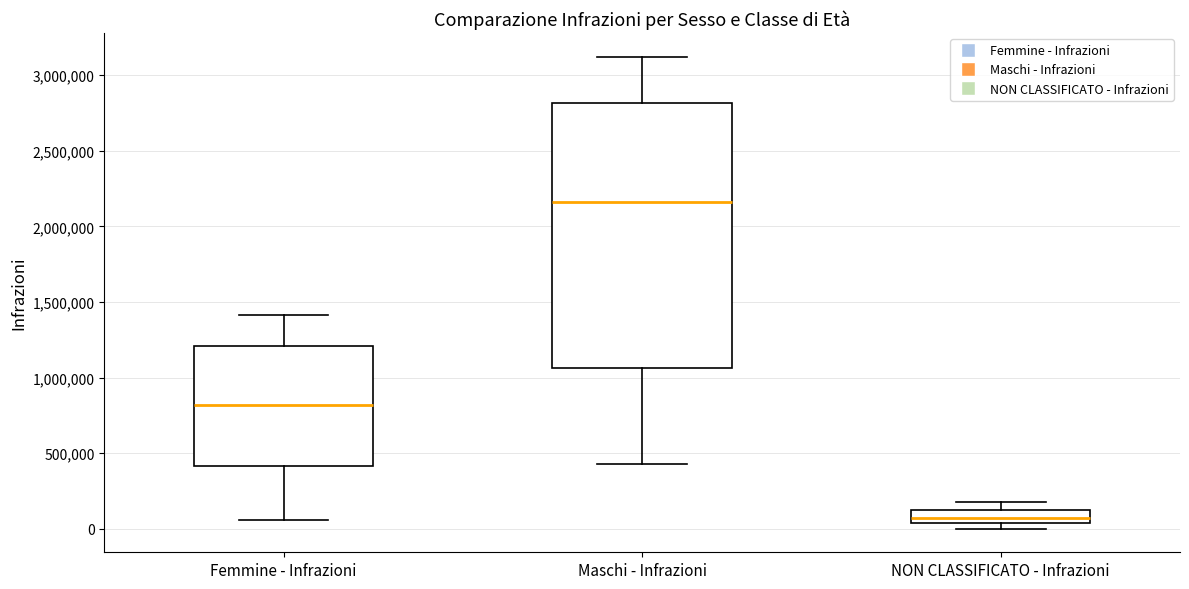

Where does the lower whisker of the box for Maschi - Infrazioni end on the y-axis? The values are not printed on the chart, so give them approximately, as read against the axis.

450000